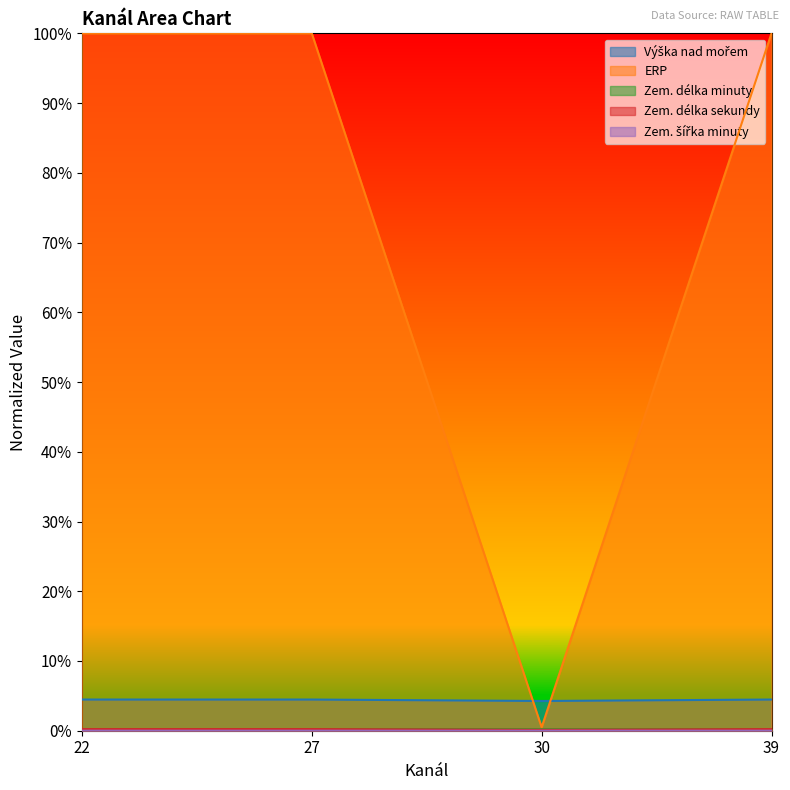

Which series has the largest range (max minus min)?

ERP